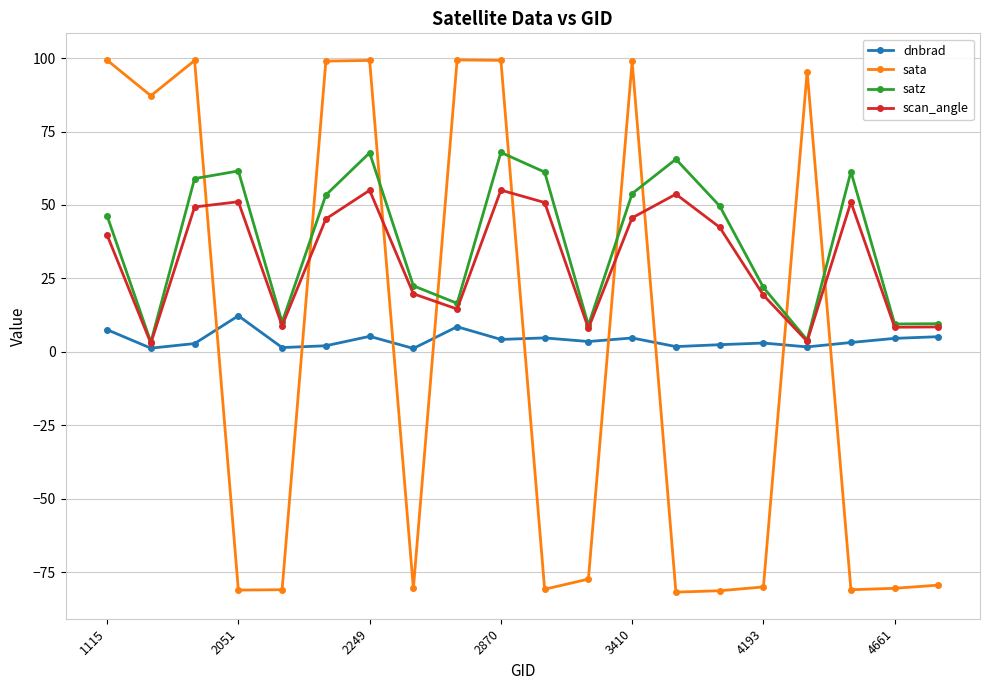

What is the sum of all satz values?

753.9